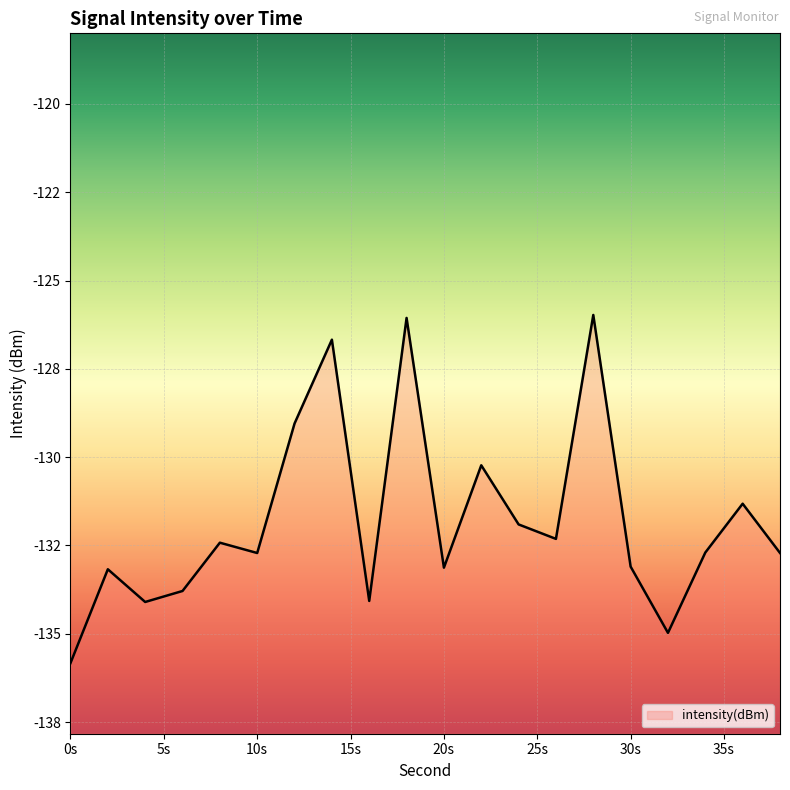

How many interior local valleys (lower than both neighbors) does the data have?

6